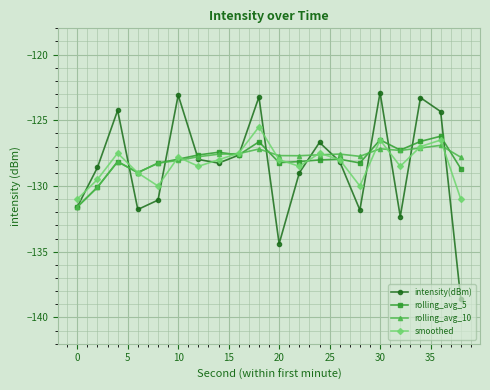

At how many categories does at least one series exceed -133?

20